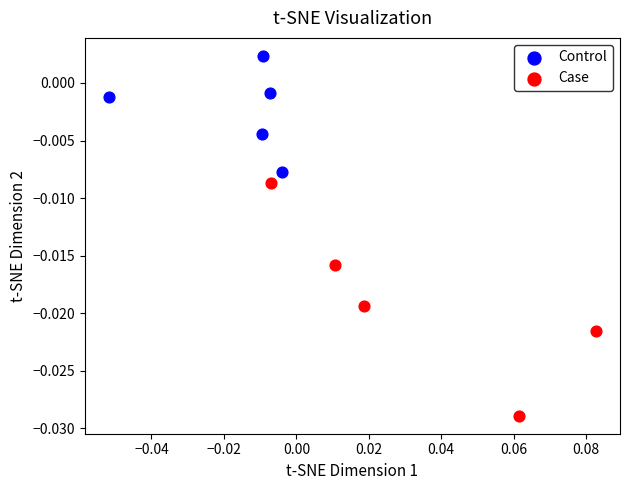

Which series has the widest spread of Y values?

Case